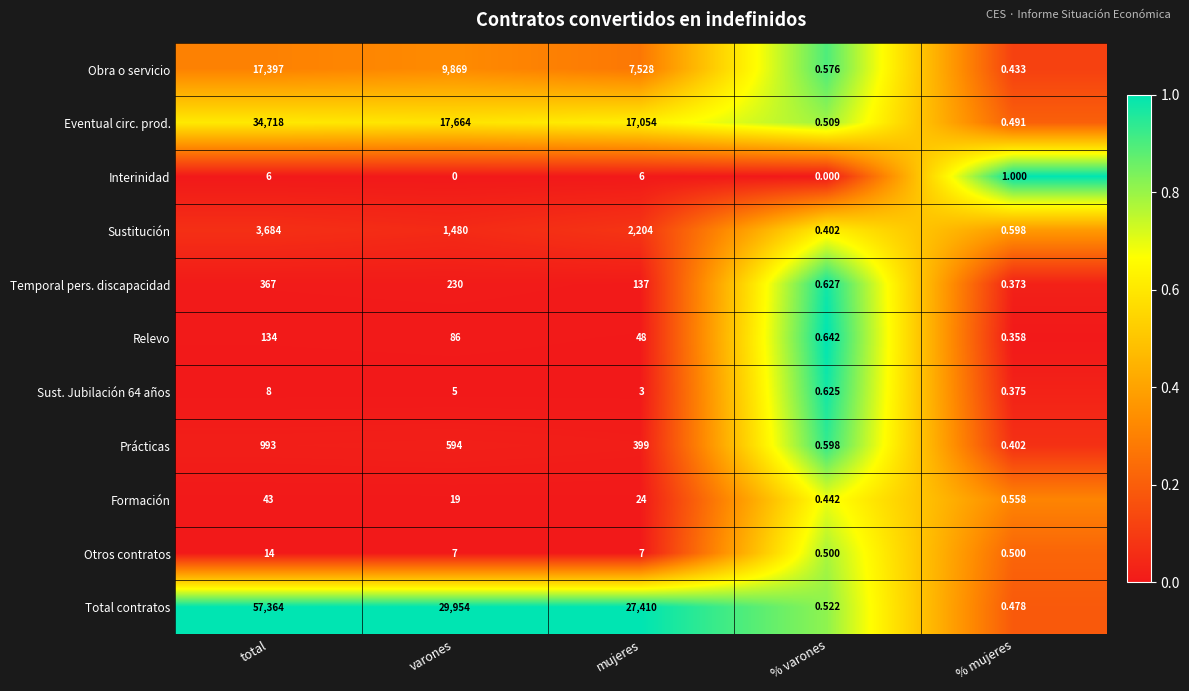

List the labels in order of Sust. Jubilación 64 años value, smallest first.

% mujeres, % varones, mujeres, varones, total